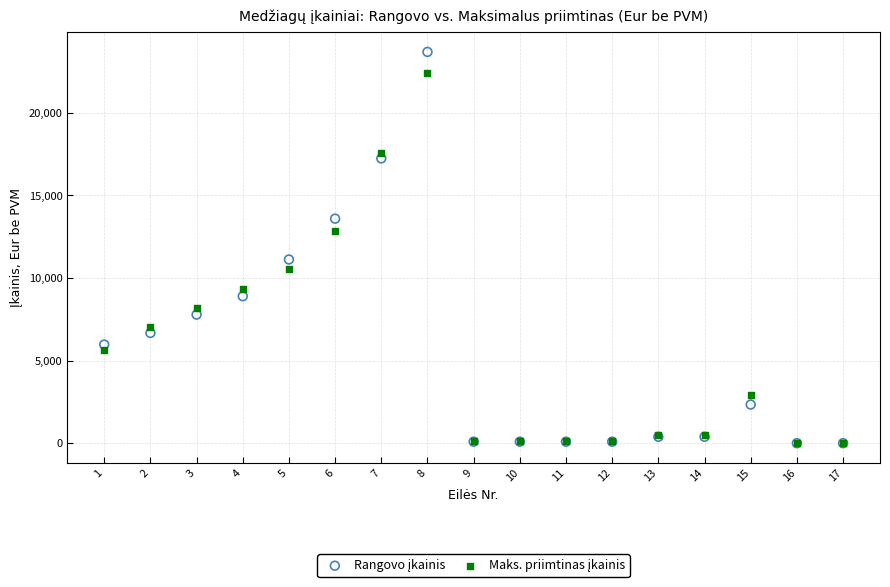

Across all series, what Y value is closest to 11841?

11119.4